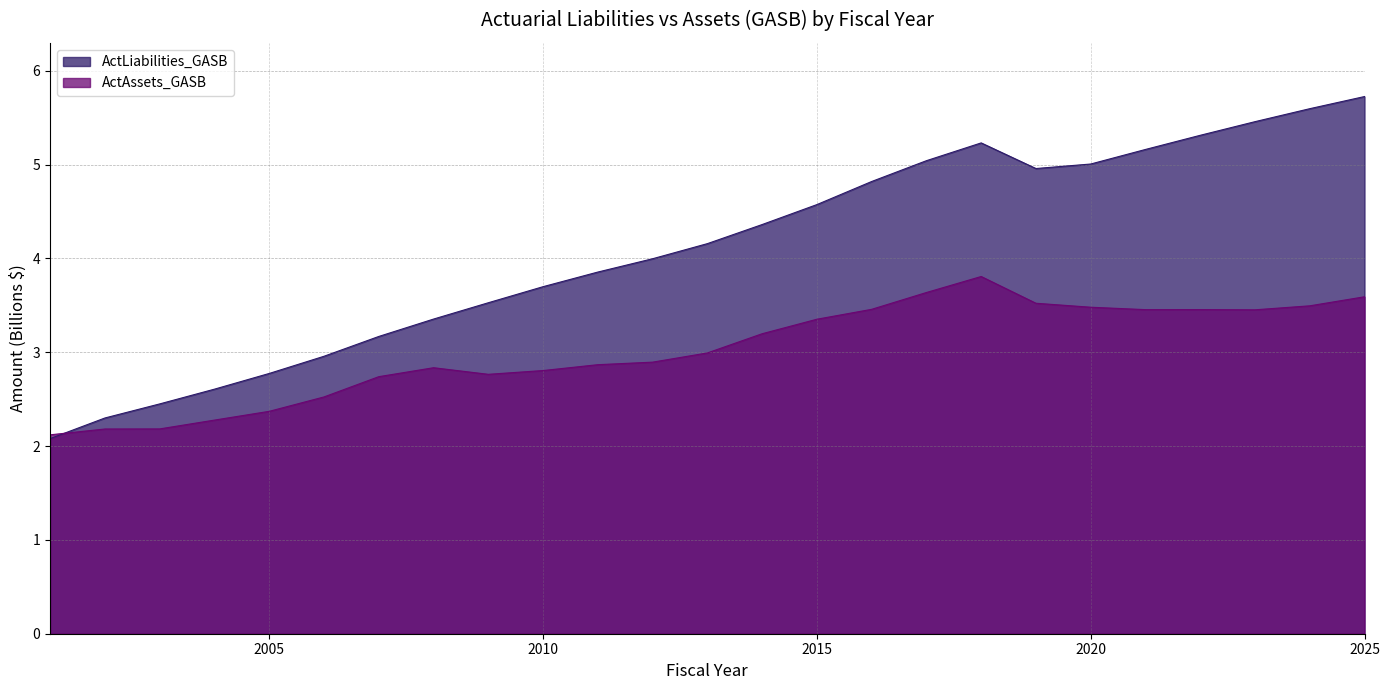

Does the chart display data point markers on the line(s)?

No